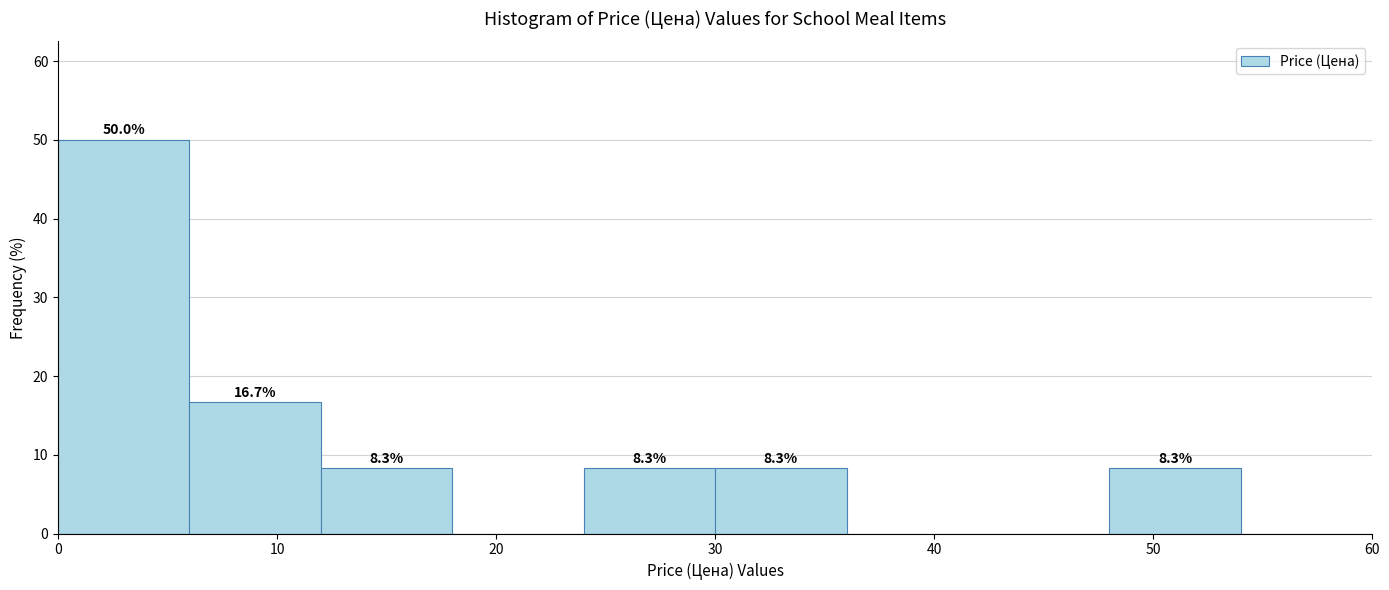

Which range on the x-axis has the tallest bar?

0 to 6